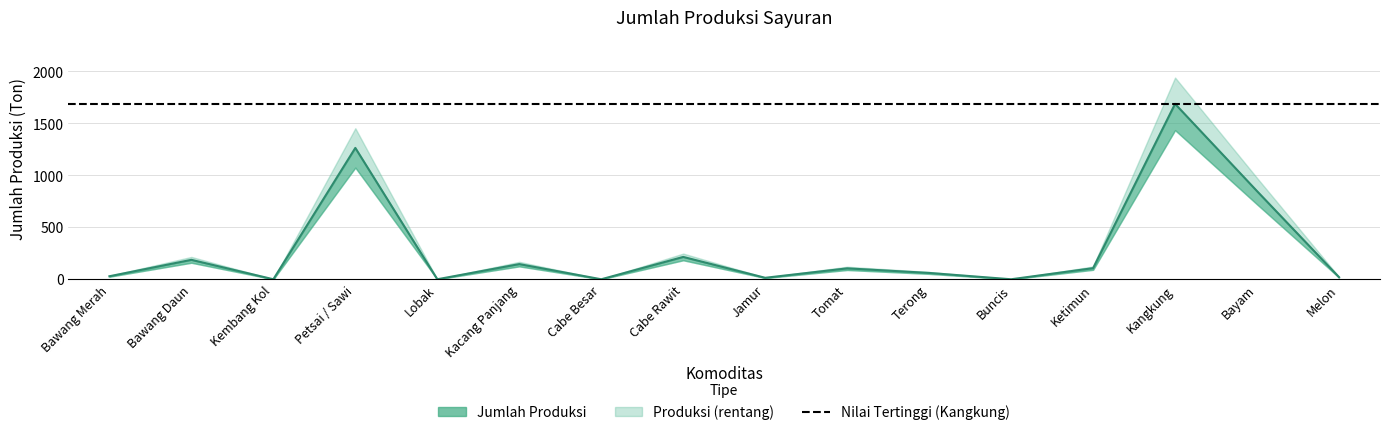

Rank the categories by value from lowest to highest.

Kembang Kol, Lobak, Cabe Besar, Buncis, Jamur, Melon, Bawang Merah, Terong, Tomat, Ketimun, Kacang Panjang, Bawang Daun, Cabe Rawit, Bayam, Petsai / Sawi, Kangkung